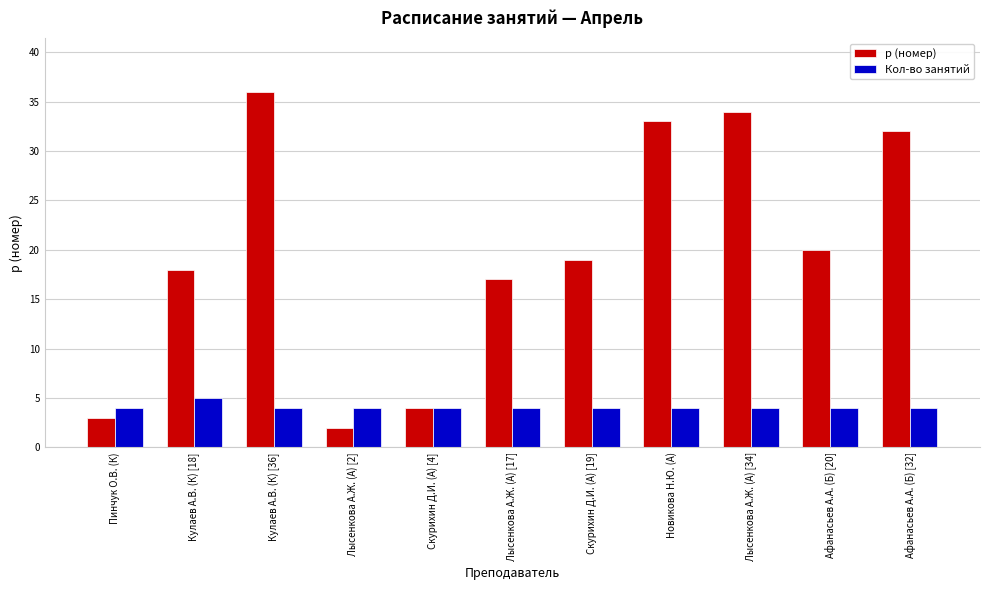

How many categories are shown in the chart?

11